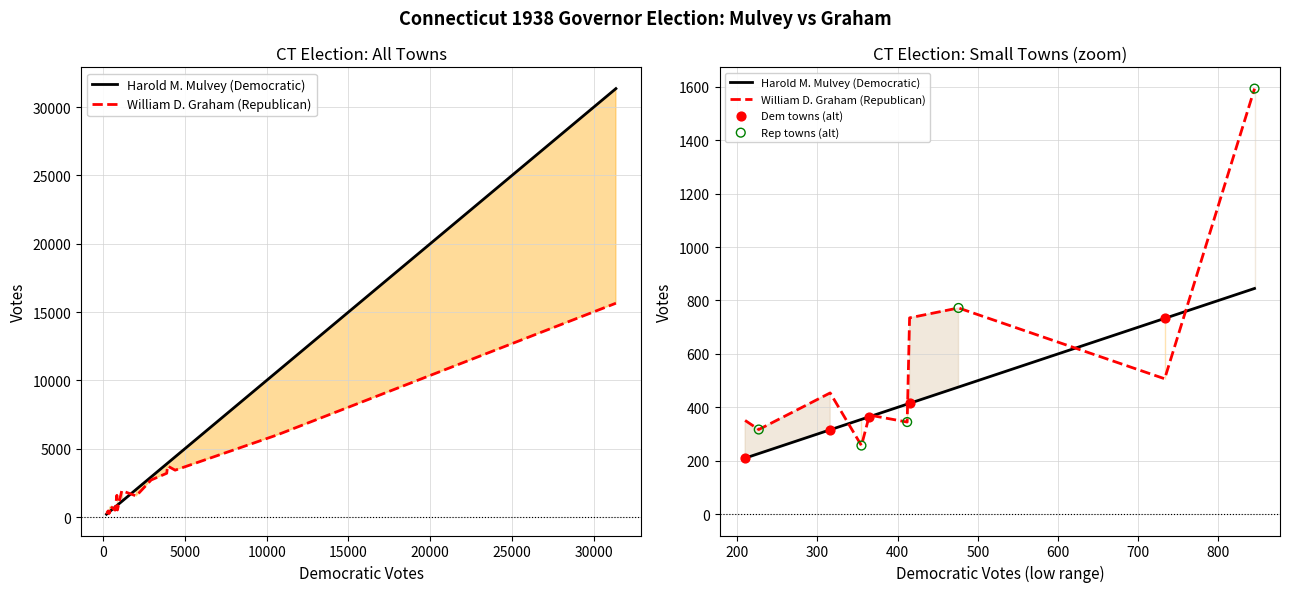

At how many categories does at least one series exceed 24237?

1